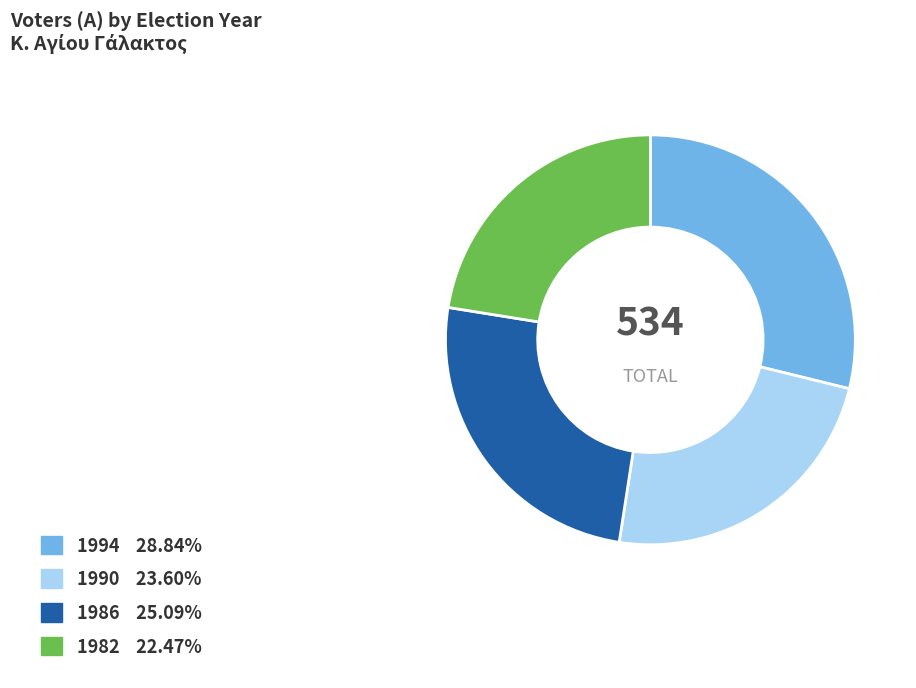

Rank the categories by value from highest to lowest.

1994, 1986, 1990, 1982